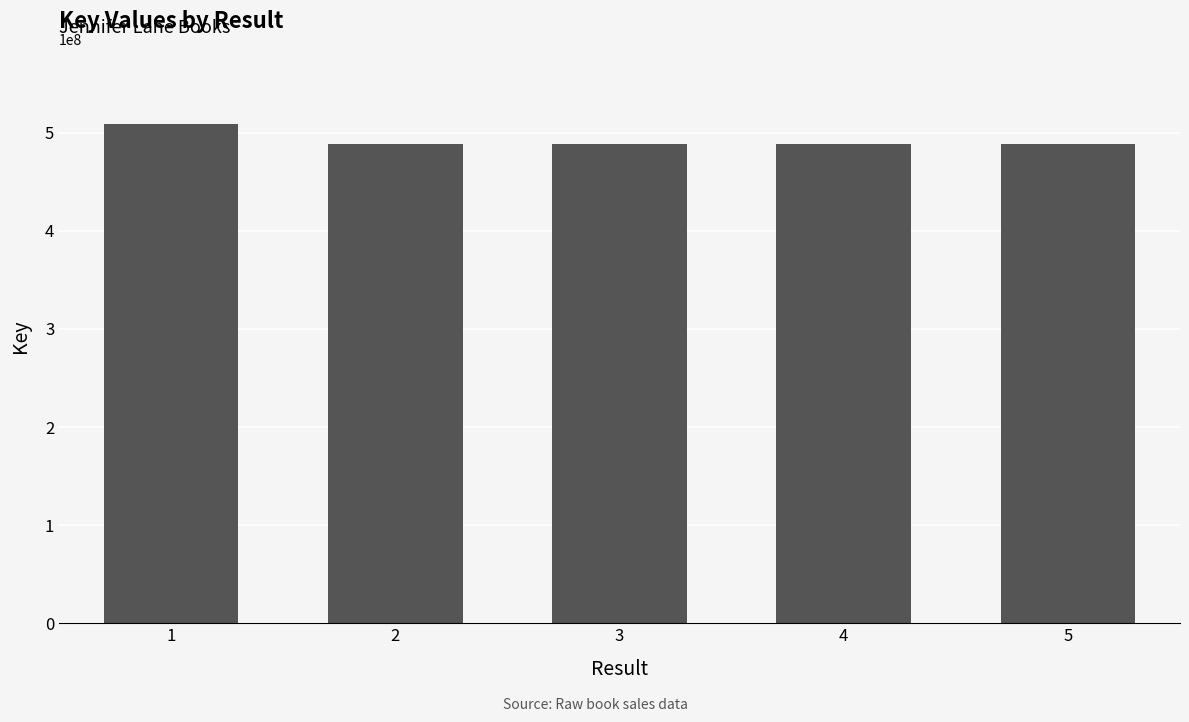

What is the sum of the values at 4 and 5?

976662948